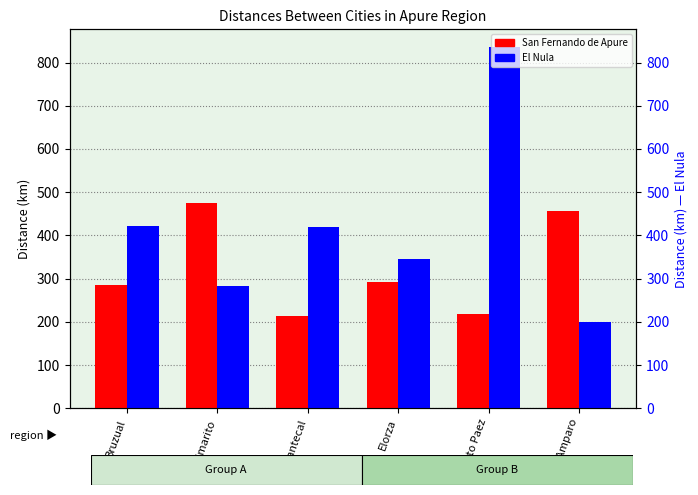

Which series has the widest spread of values?

El Nula